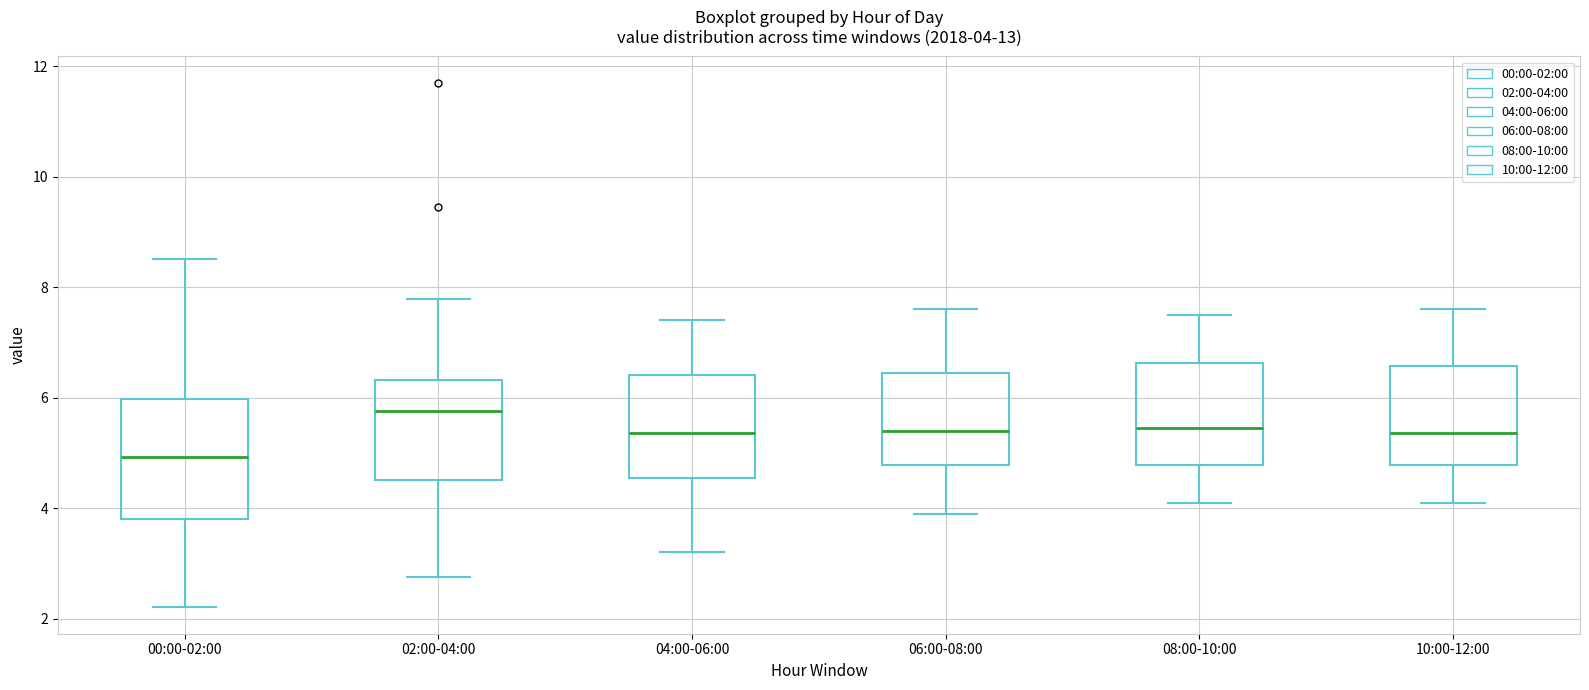

Which box is the tallest, from its lower edge to its upper edge?

00:00-02:00